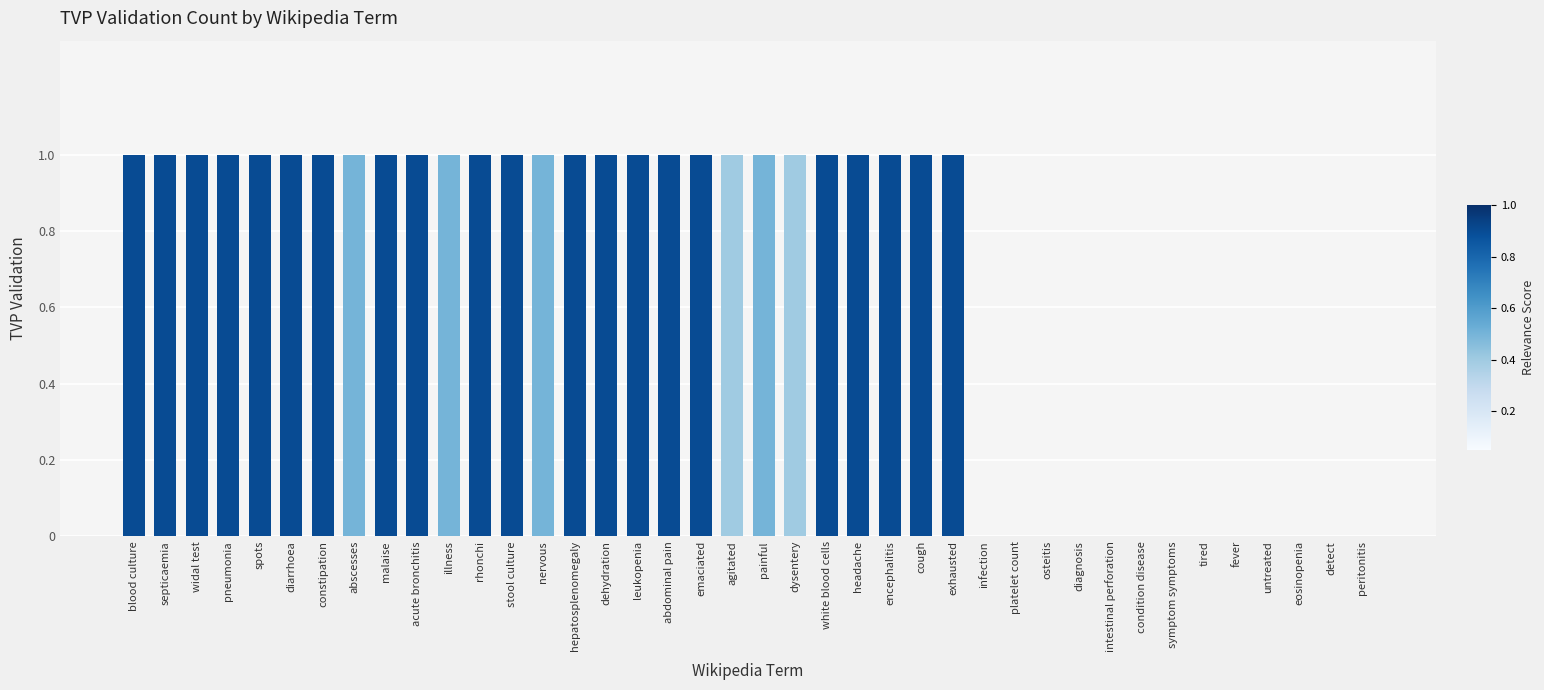

Between condition disease and stool culture, which is larger?

stool culture